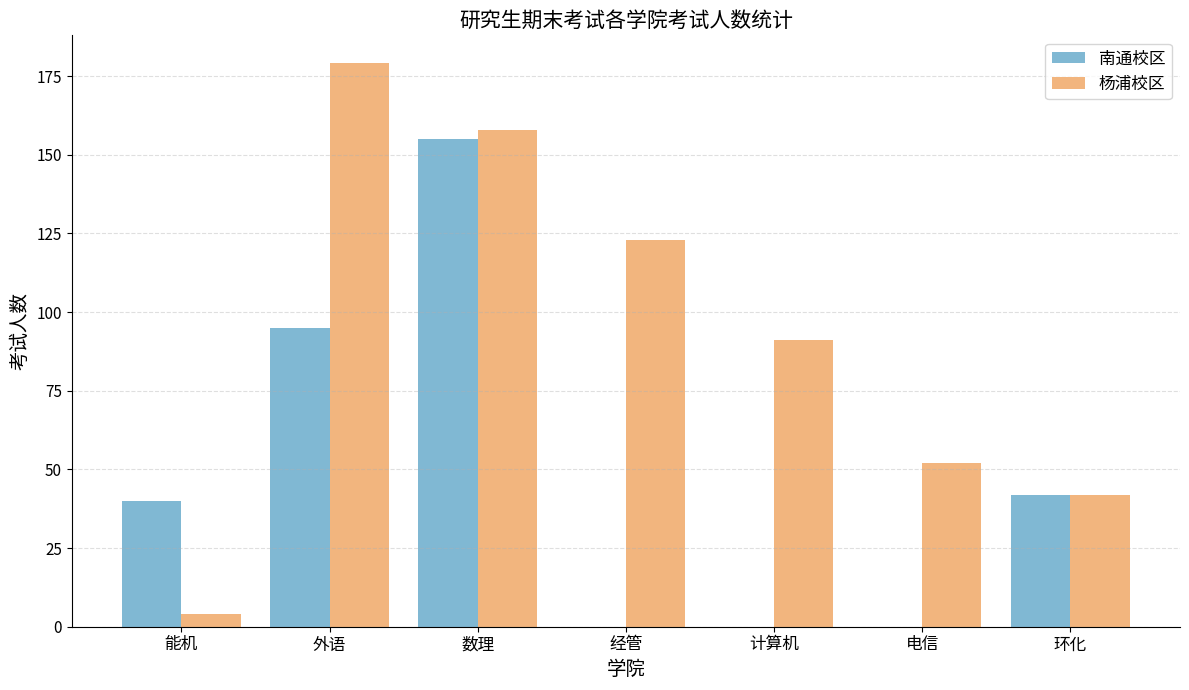

Between 经管 and 计算机, which series saw the biggest shift?

杨浦校区